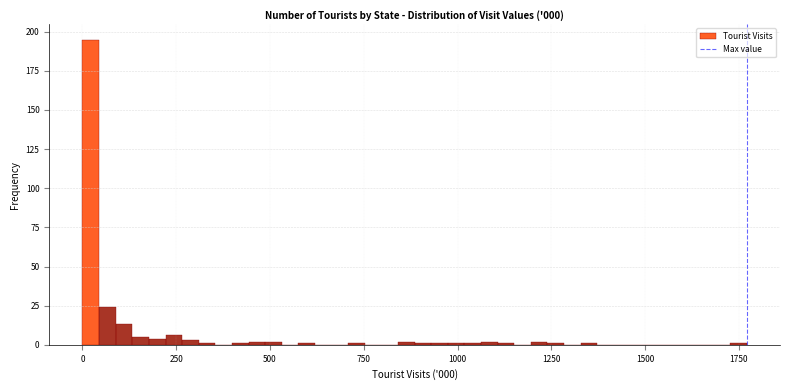

Read against the x-axis, roughly where is the centre of the tallest bar?

0